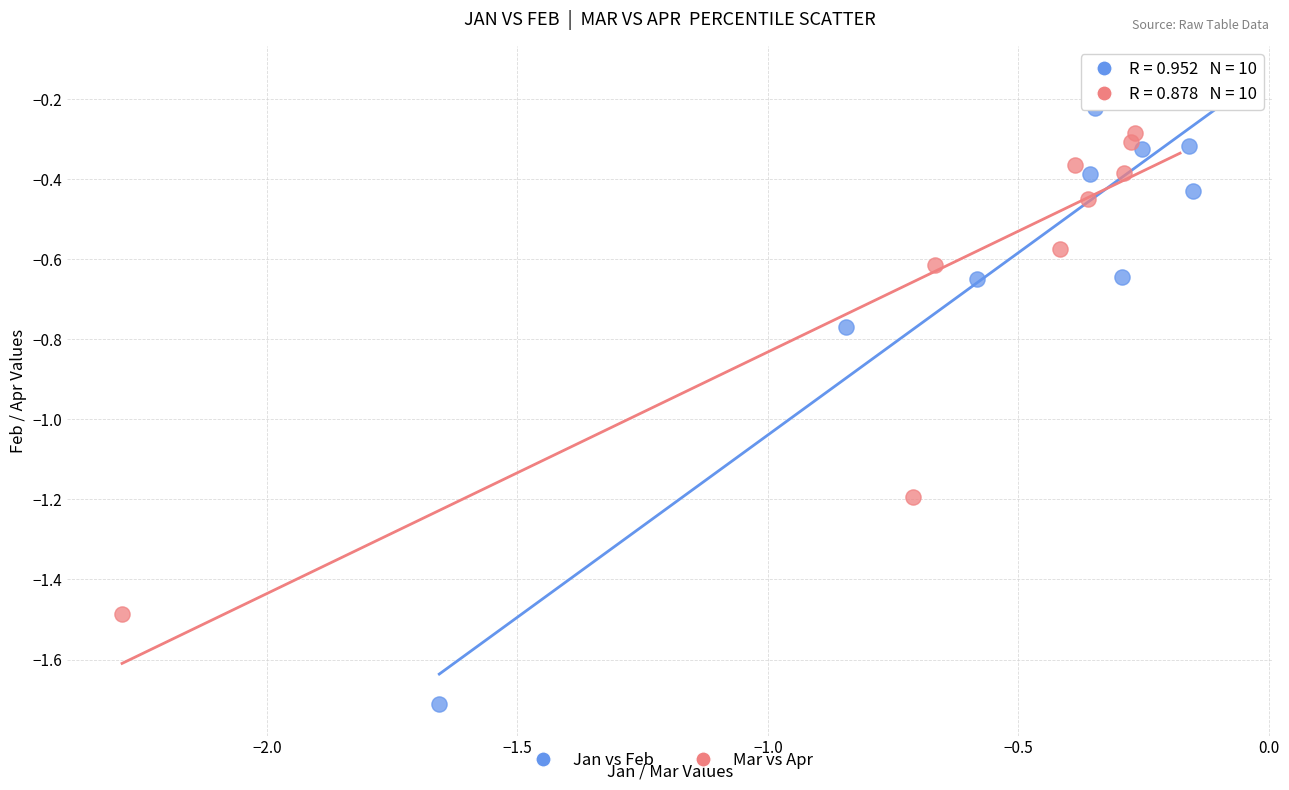

Which series has the widest spread of Y values?

Jan vs Feb